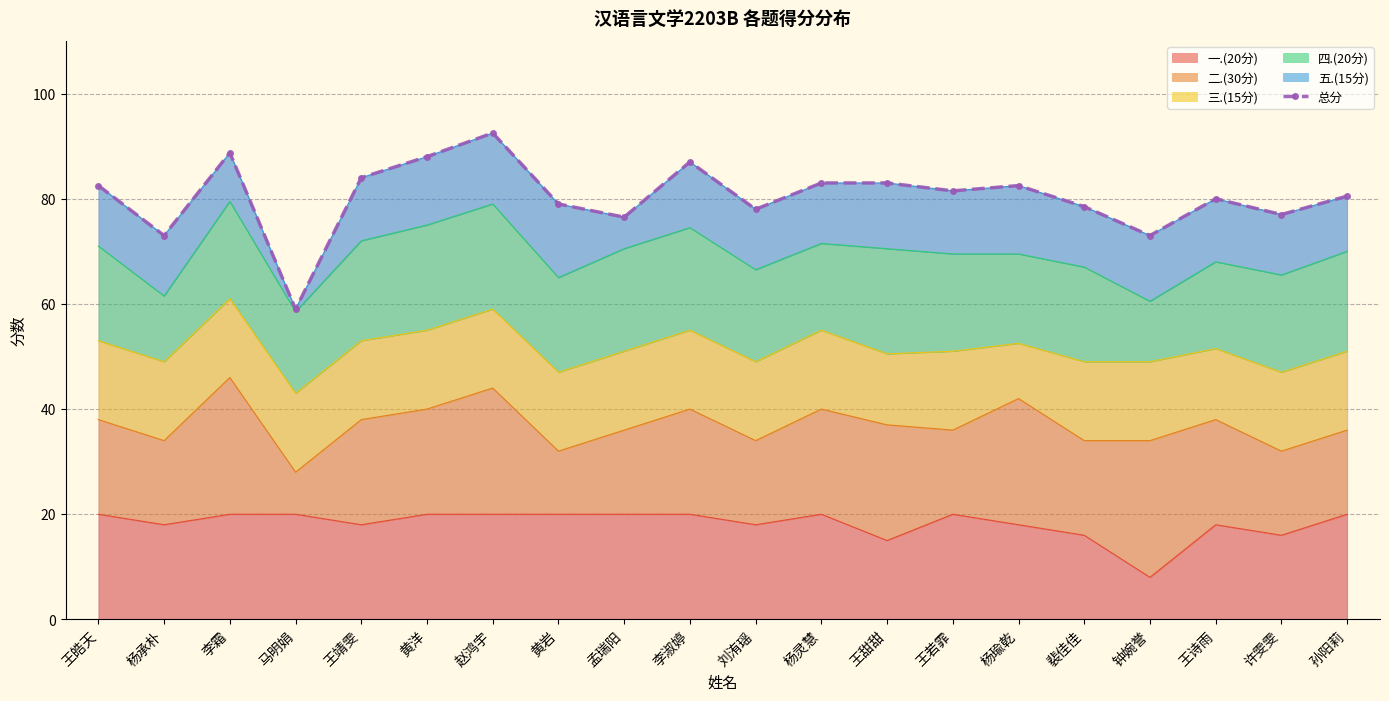

Where does the data first go above 81?

王皓天